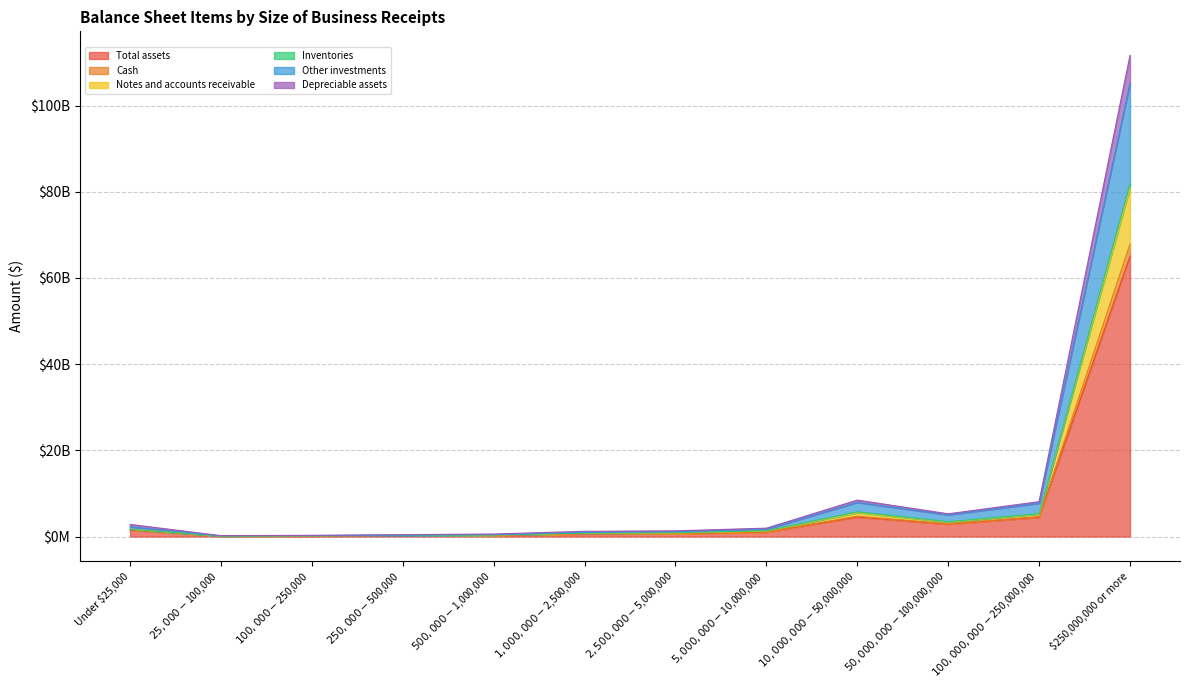

Does the chart have visible grid lines?

Yes